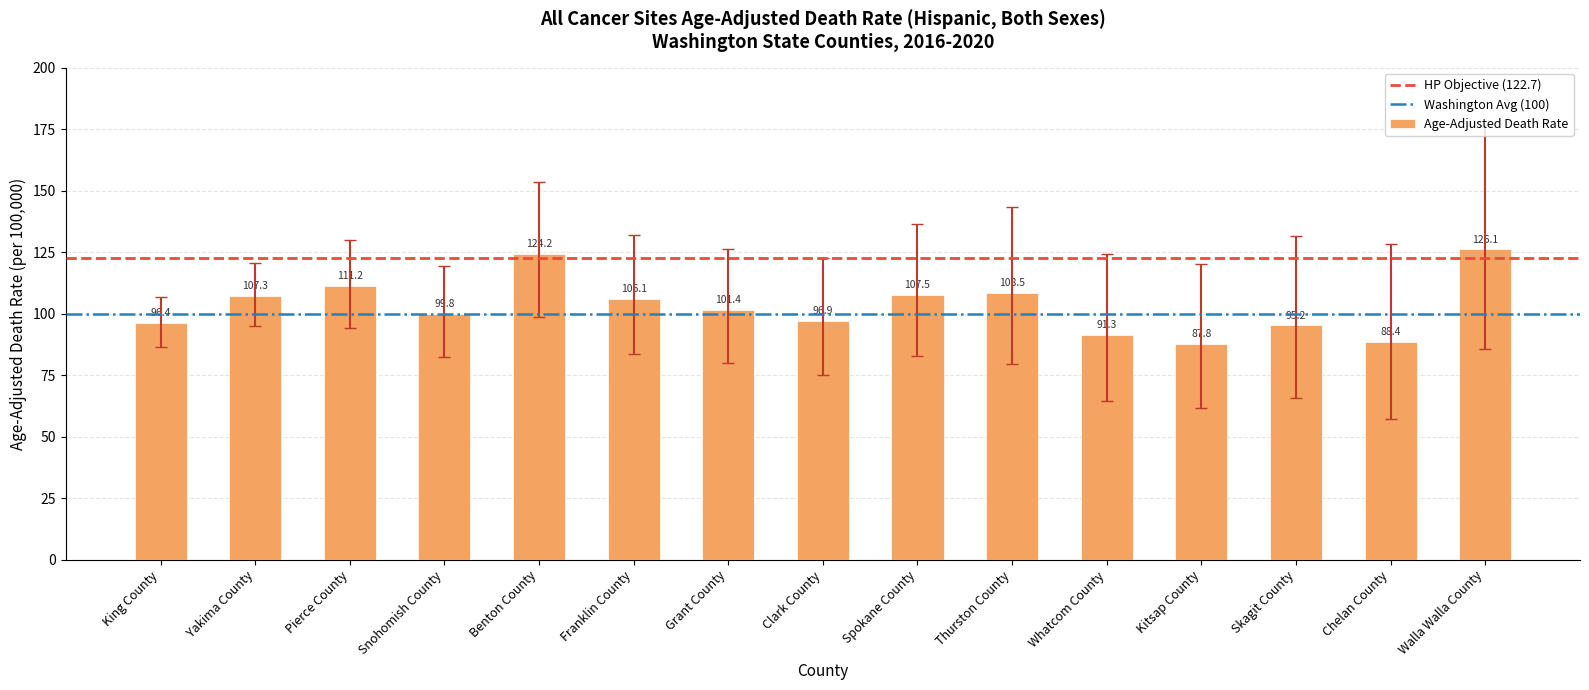

Reading left to right, transcribe all the data shown in this chart.

96.4	107.3	111.2	99.8	124.2	106.1	101.4	96.9	107.5	108.5	91.3	87.8	95.2	88.4	126.1